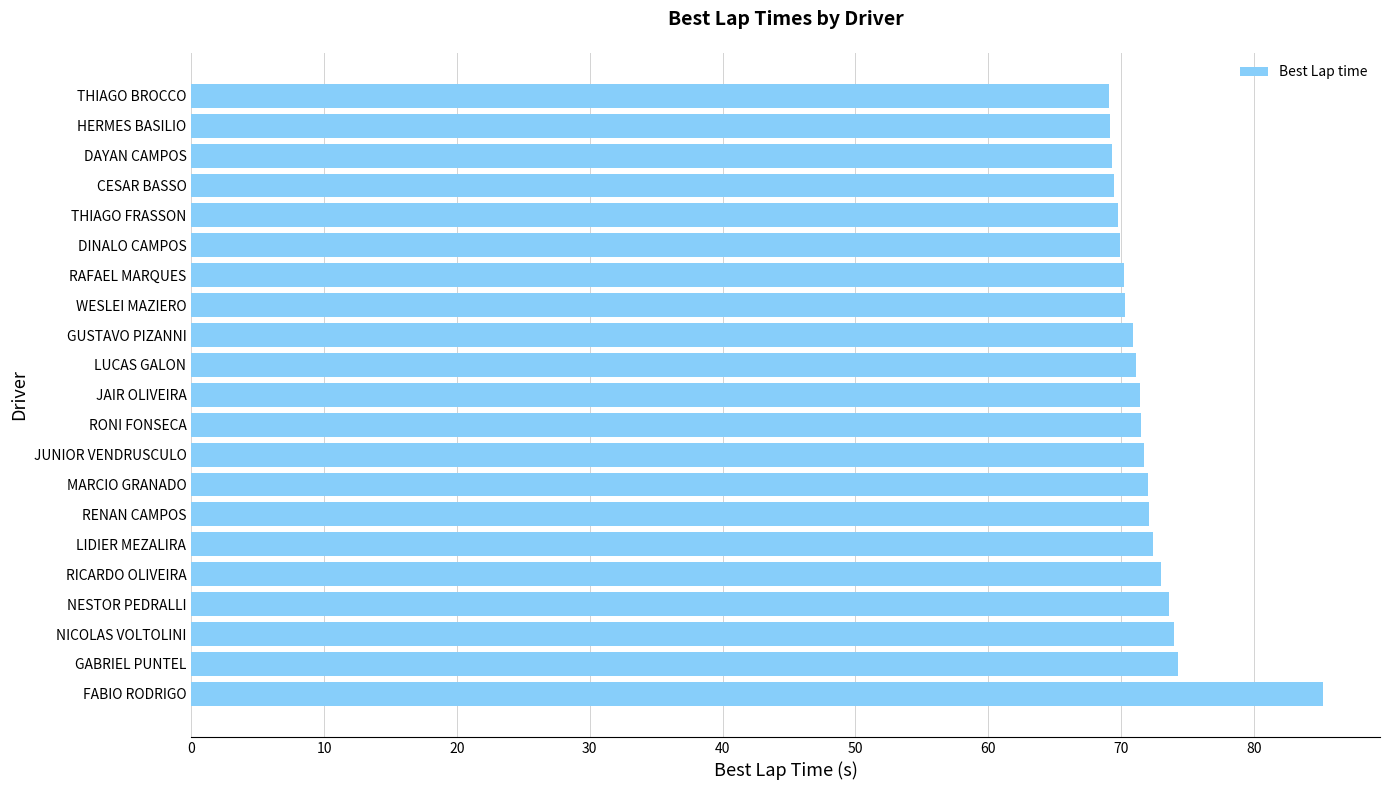

The value at DAYAN CAMPOS is 40.0. True or false?

False